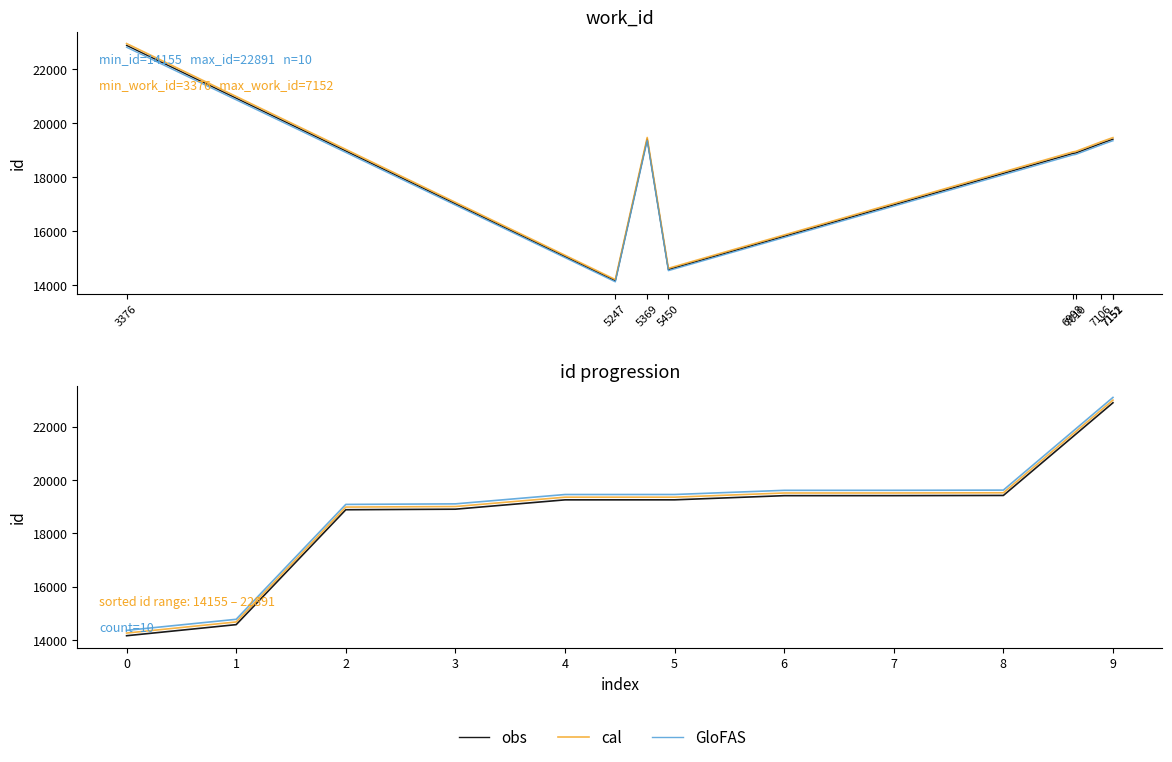

What is the value of the cal point at the 10th from the left?

22991